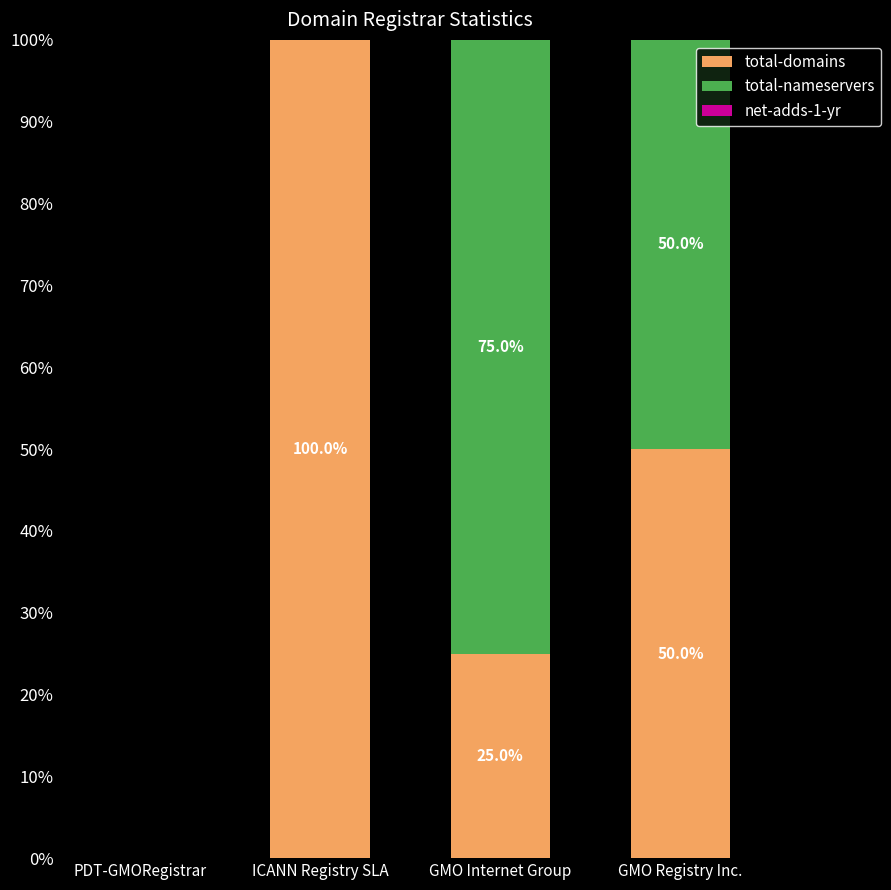

Is it true that total-domains equals 50 at GMO Registry Inc.?

True